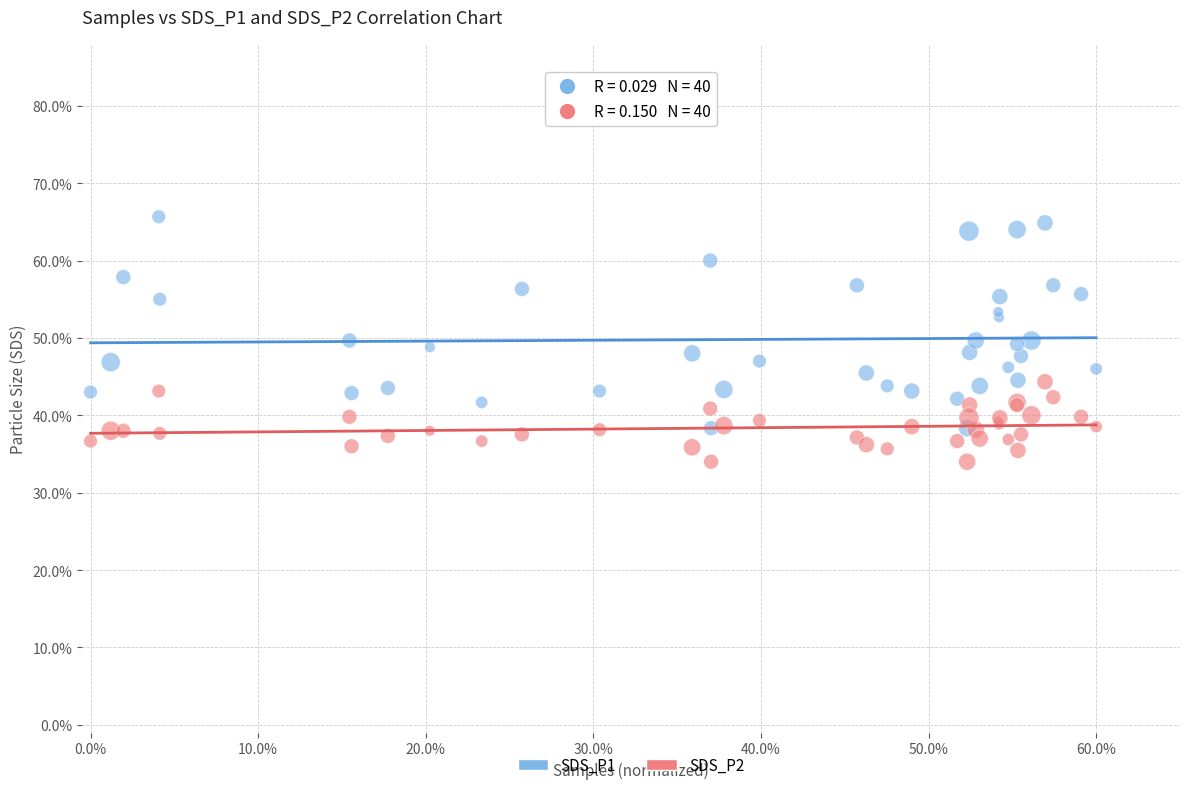

What are all the series names shown in the legend?

SDS_P1, SDS_P2